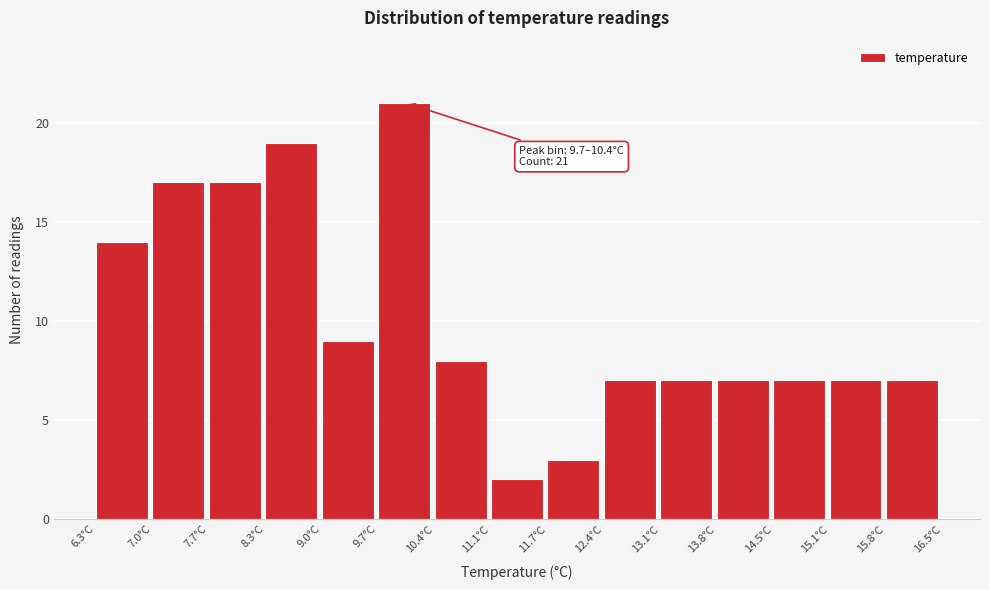

Over which range of the x-axis is the bar tallest?

9.70 to 10.38